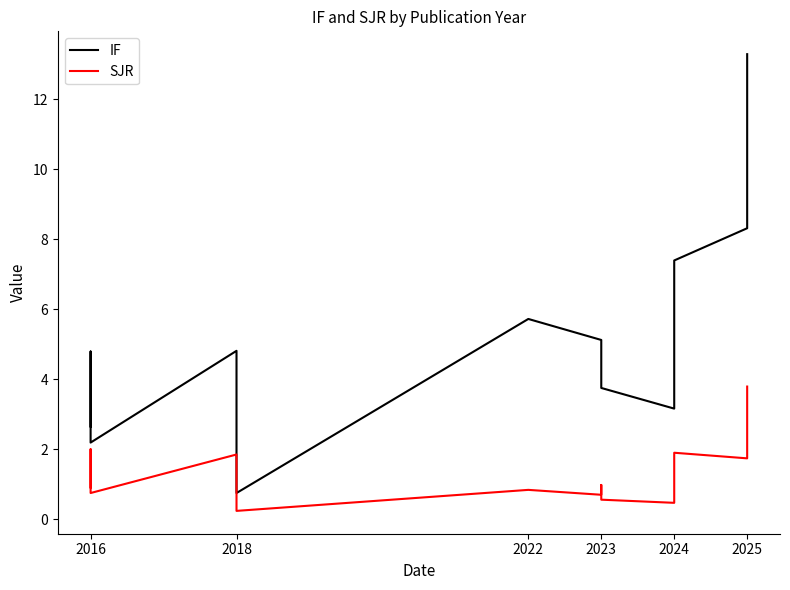

Does the chart have visible grid lines?

No